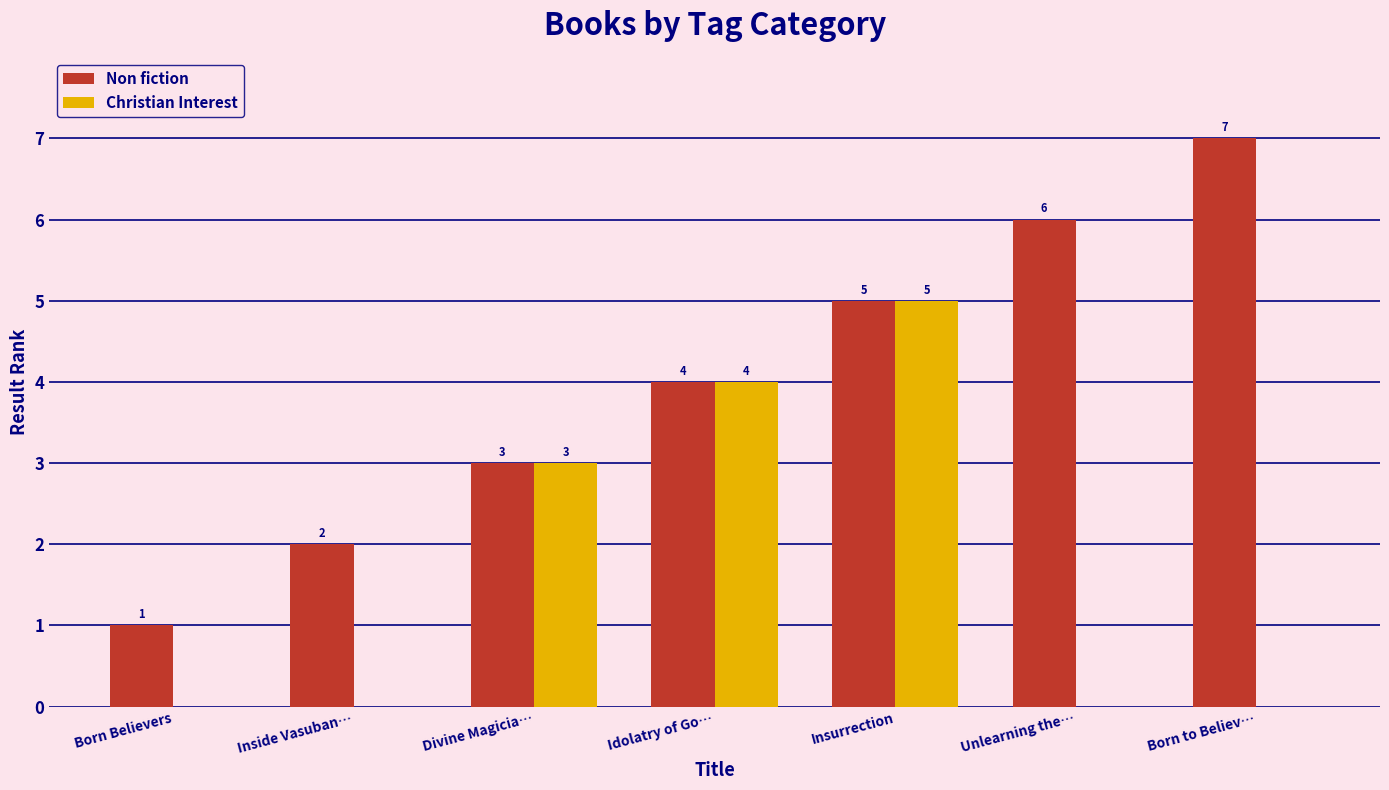

True or false: Non fiction has a value of 3 at Inside Vasuban….

False